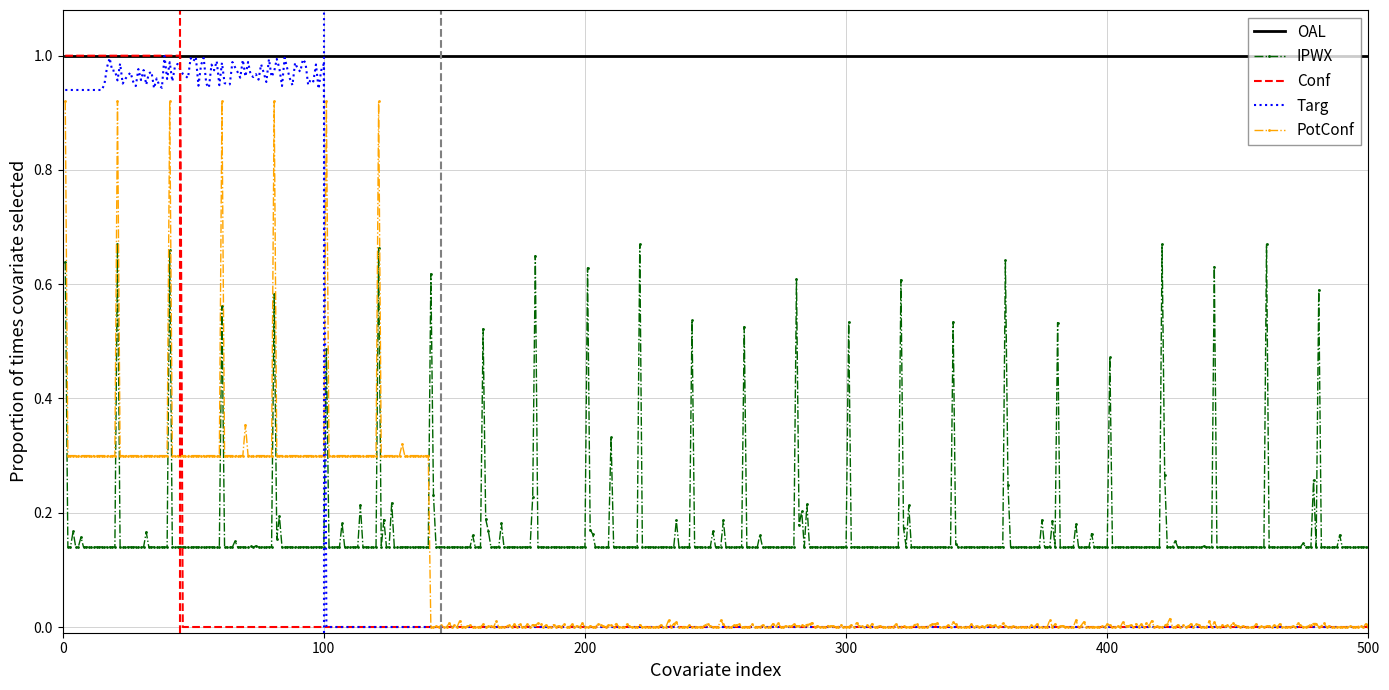

True or false: IPWX and OAL cross at least once.

False